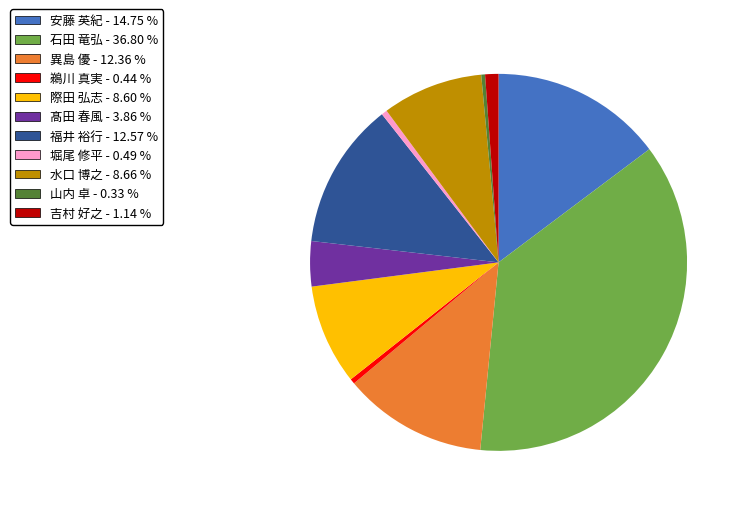

Does any single category account for the majority?

No